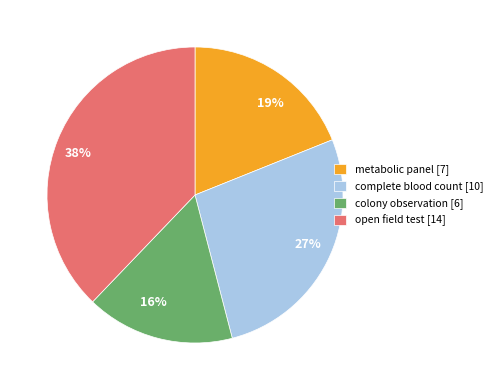

Do open field test and colony observation together represent more than half of the pie?

Yes